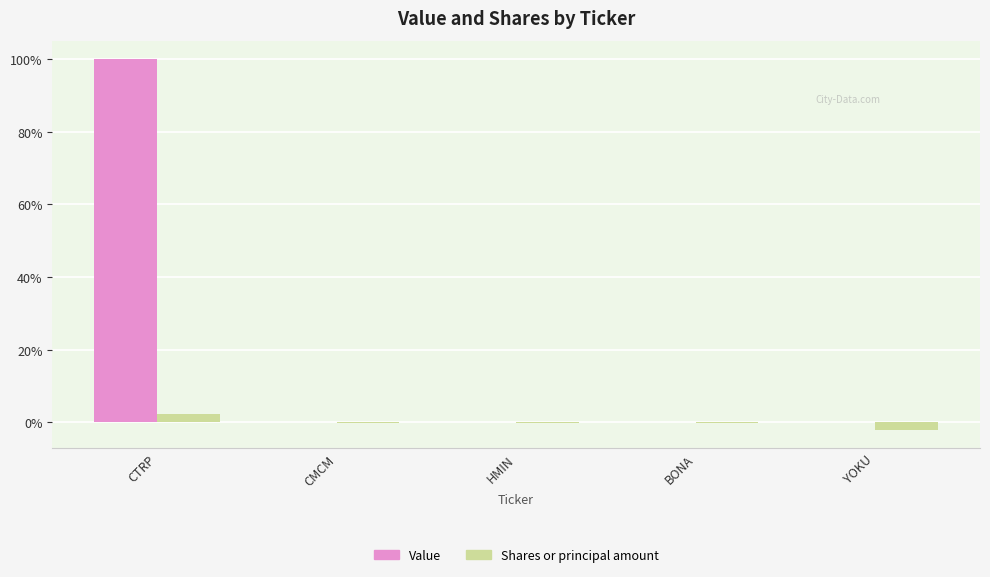

Which series has the largest total across all categories?

Value